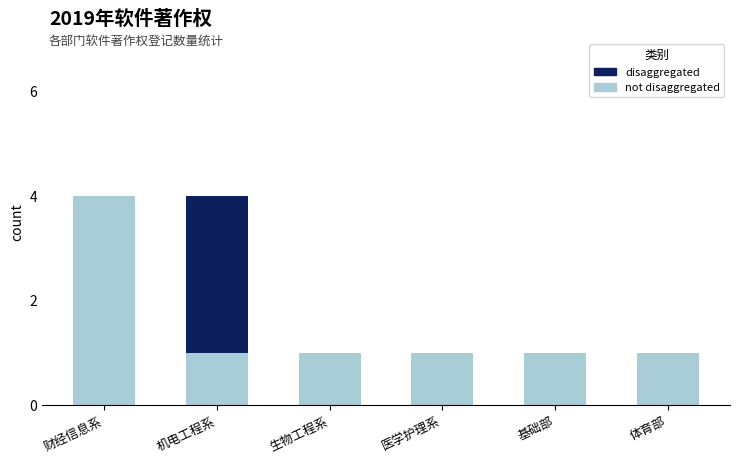

What is the total value across all series at 机电工程系?

4